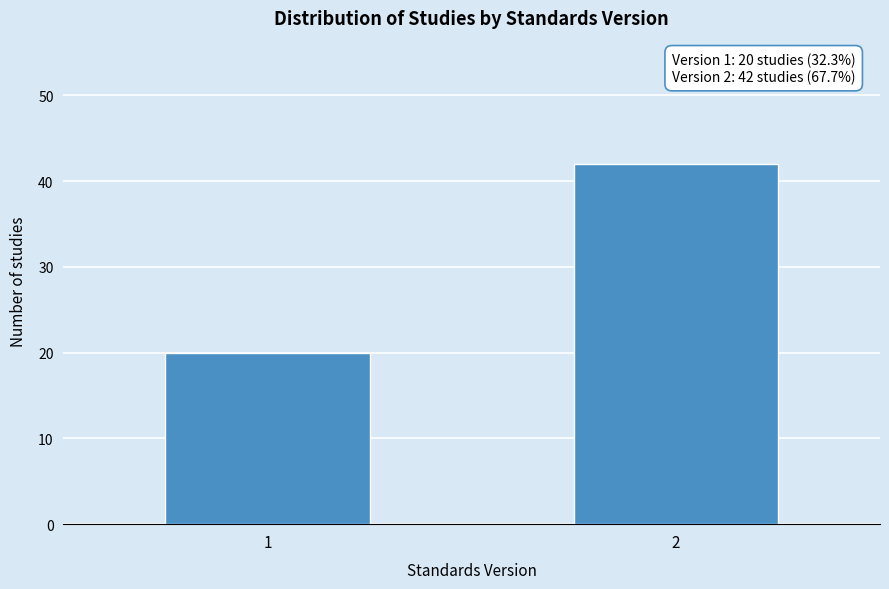

Reading left to right, list all the values displayed in this chart.

1=20	2=42